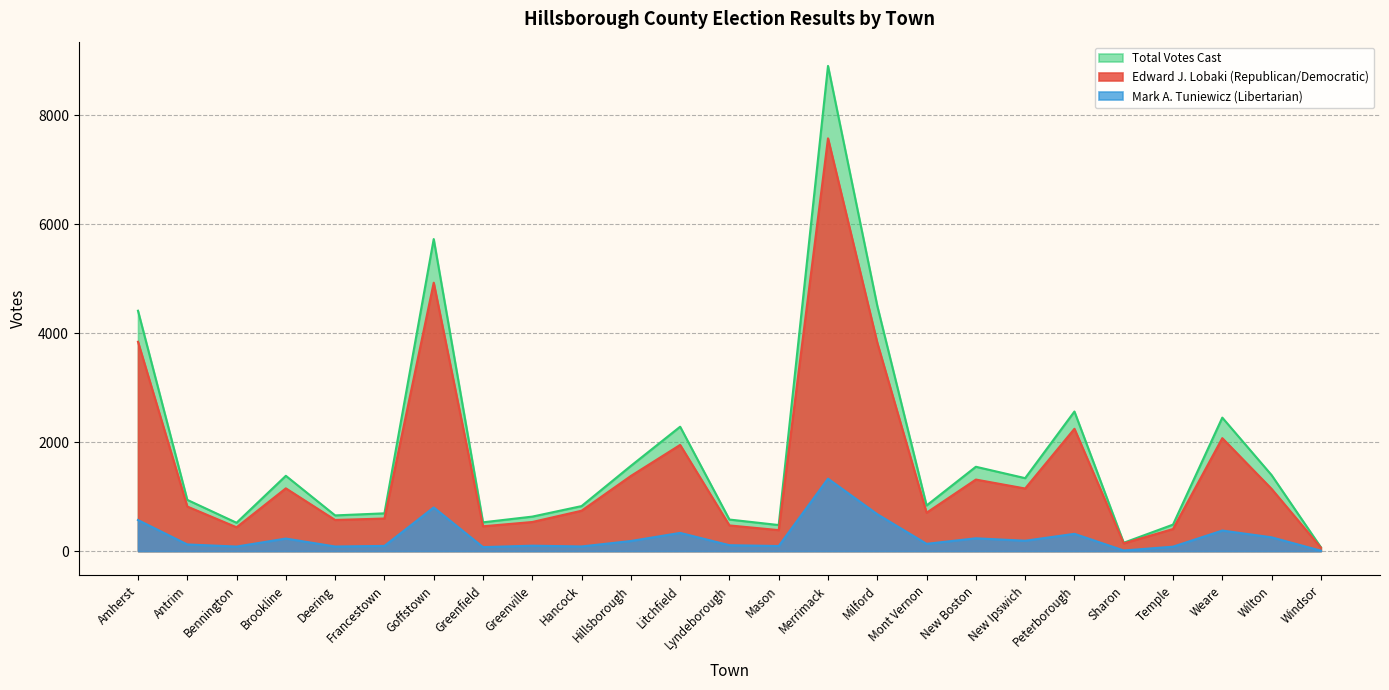

The value of Total Votes Cast at Windsor is 70. True or false?

True